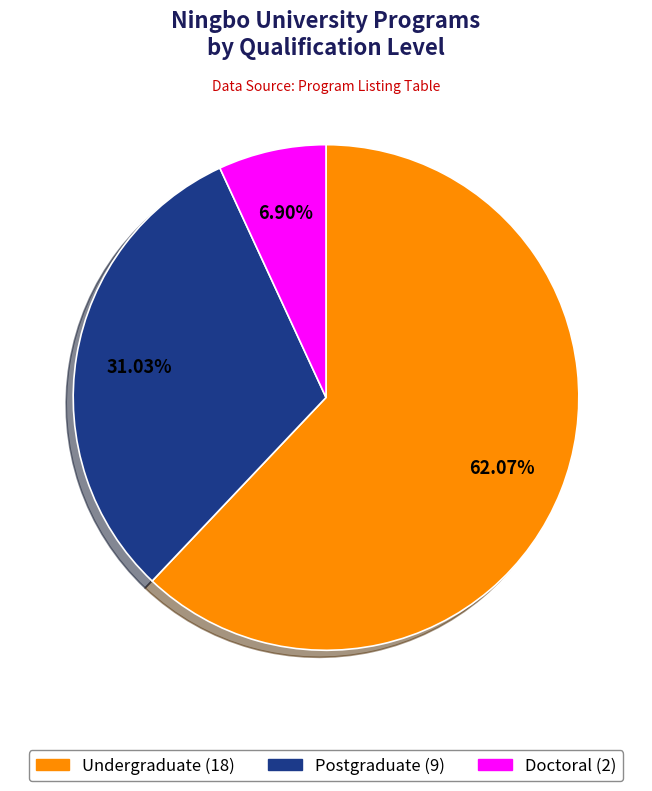

What is the largest slice in the pie chart?

Undergraduate